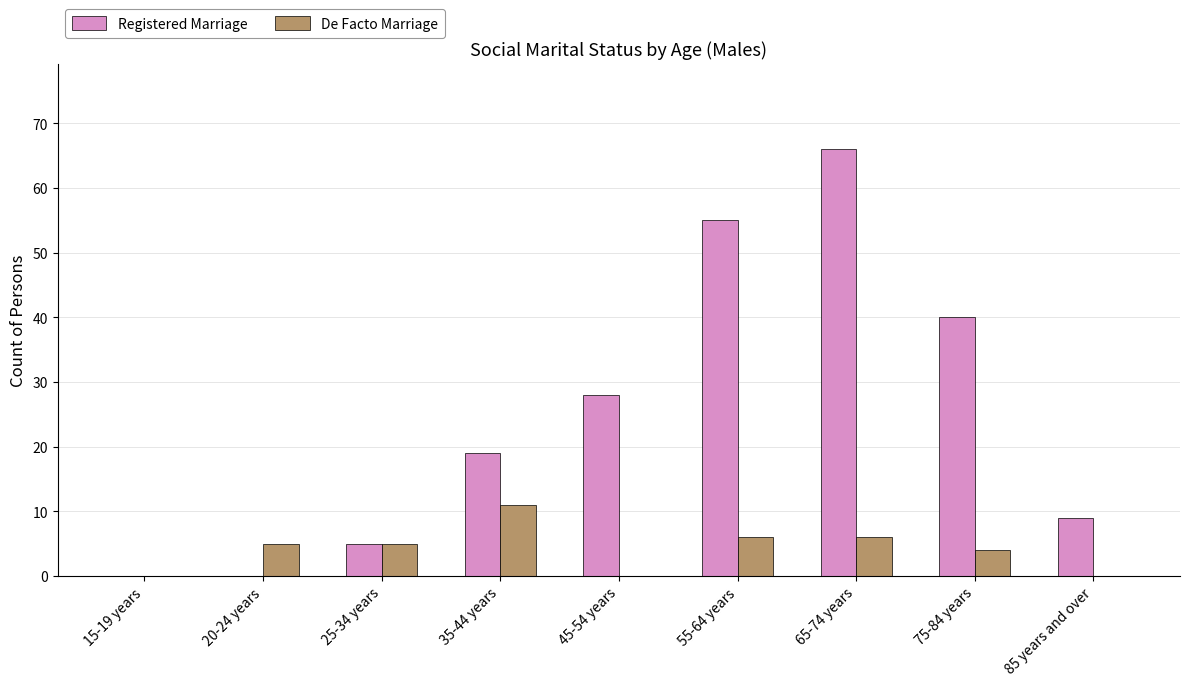

What is the sum of all De Facto Marriage values?

37